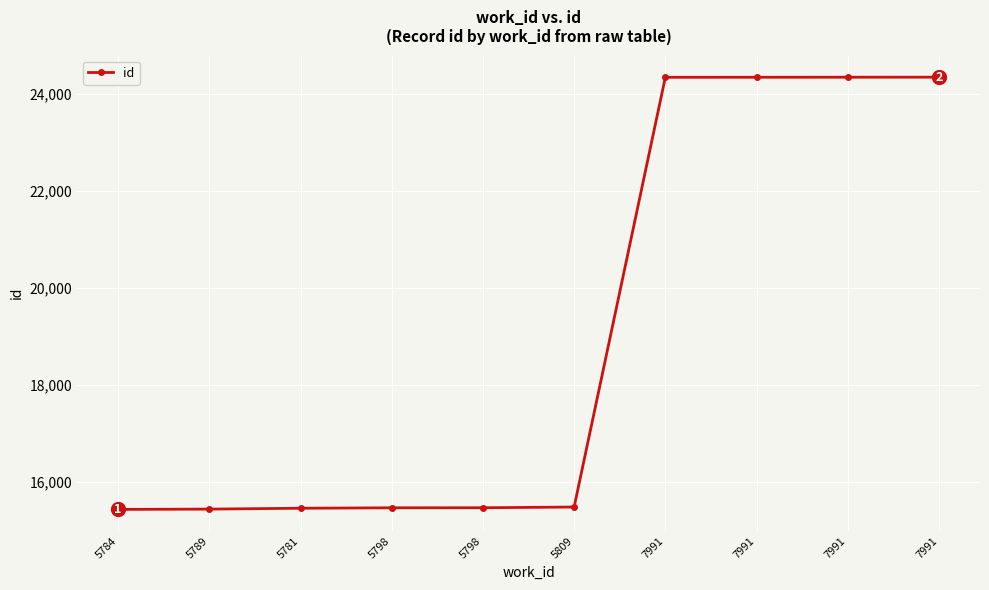

Is this an area chart (filled region under the line)?

No